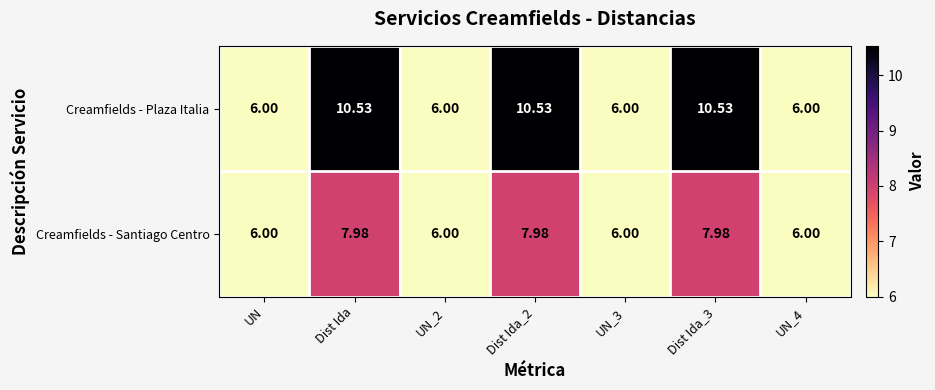

Which series has the widest spread of values?

Creamfields - Plaza Italia